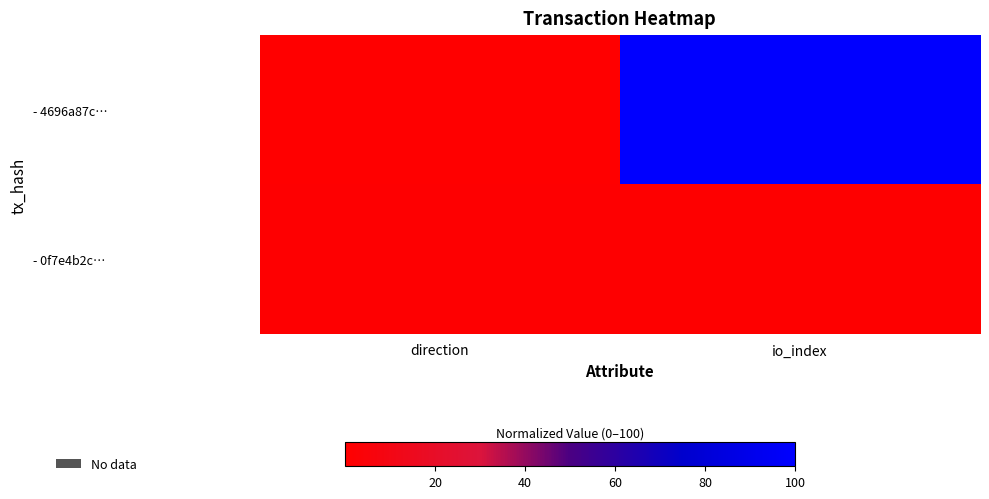

Which has a higher value, direction or io_index?

io_index